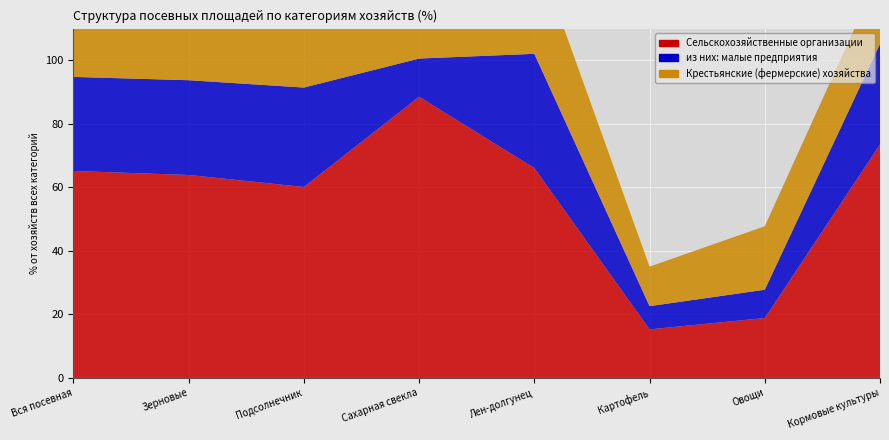

Reading left to right, extract all data points from this chart.

Сельскохозяйственные организации: Вся посевная=65.2	Зерновые=63.9	Подсолнечник=60.1	Сахарная свекла=88.5	Лен-долгунец=66.1	Картофель=15.3	Овощи=18.9	Кормовые культуры=73.5
из них: малые предприятия: Вся посевная=29.6	Зерновые=29.8	Подсолнечник=31.3	Сахарная свекла=12.0	Лен-долгунец=36.0	Картофель=7.3	Овощи=8.9	Кормовые культуры=31.7
Крестьянские (фермерские) хозяйства: Вся посевная=32.1	Зерновые=34.9	Подсолнечник=39.5	Сахарная свекла=11.4	Лен-долгунец=33.9	Картофель=12.4	Овощи=20.0	Кормовые культуры=22.5